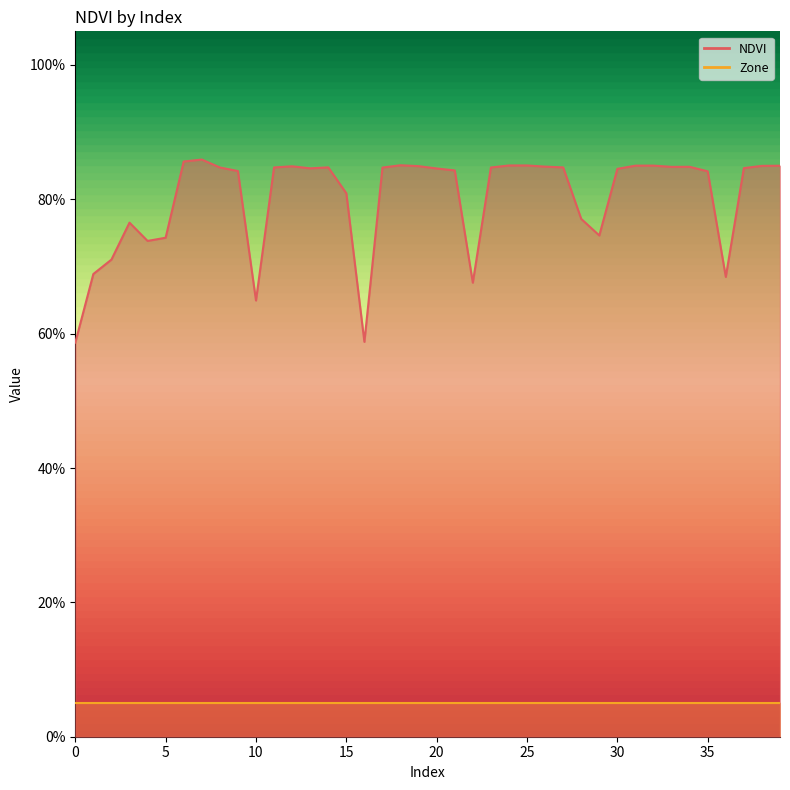

What is the sum of the values at 0 and 1?

1.3